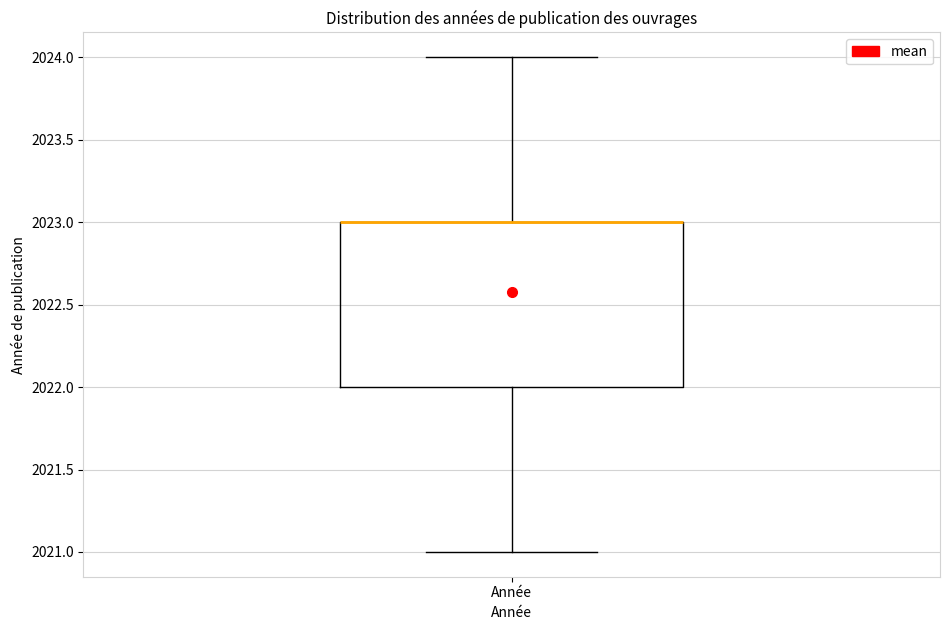

Read this box plot against the y-axis: the position of the median line, the range covered by the box, and the ends of both whiskers. The values are not printed on the chart, so give them approximately, as read against the axis.

median 2023 (drawn on the box's upper edge), box 2022 to 2023, whiskers 2021 to 2024